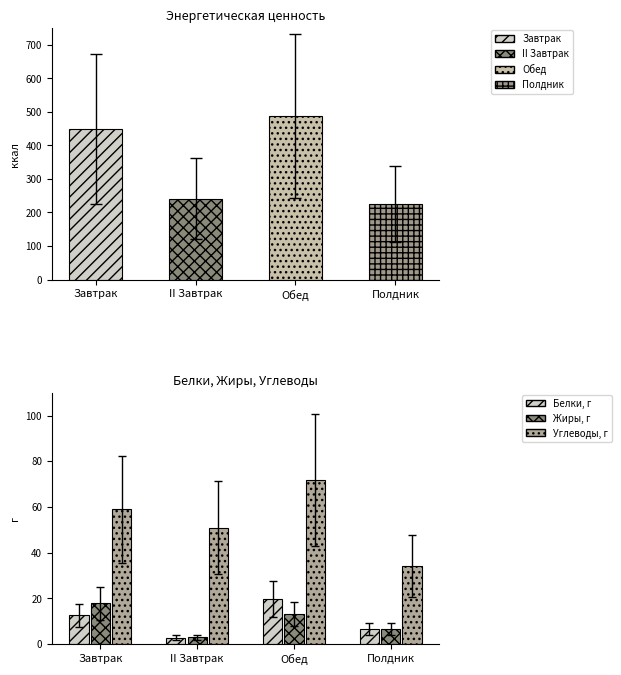

The Жиры, г series shows 24.2 at Завтрак. True or false?

False